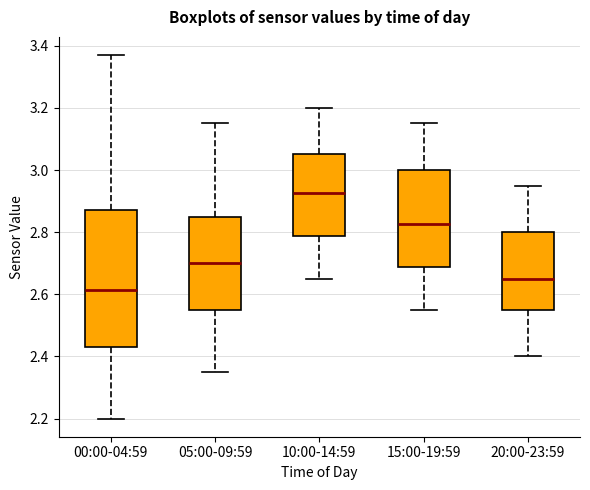

Reading left to right, read every box against the y-axis: the position of its median line, the range the box covers, and the ends of its whiskers. The values are not printed on the chart, so give them approximately, as read against the axis.

00:00-04:59: median 2.62, box 2.44 to 2.88, whiskers 2.20 to 3.38
05:00-09:59: median 2.70, box 2.56 to 2.86, whiskers 2.36 to 3.16
10:00-14:59: median 2.92, box 2.78 to 3.06, whiskers 2.66 to 3.20
15:00-19:59: median 2.82, box 2.68 to 3.00, whiskers 2.56 to 3.16
20:00-23:59: median 2.66, box 2.56 to 2.80, whiskers 2.40 to 2.96